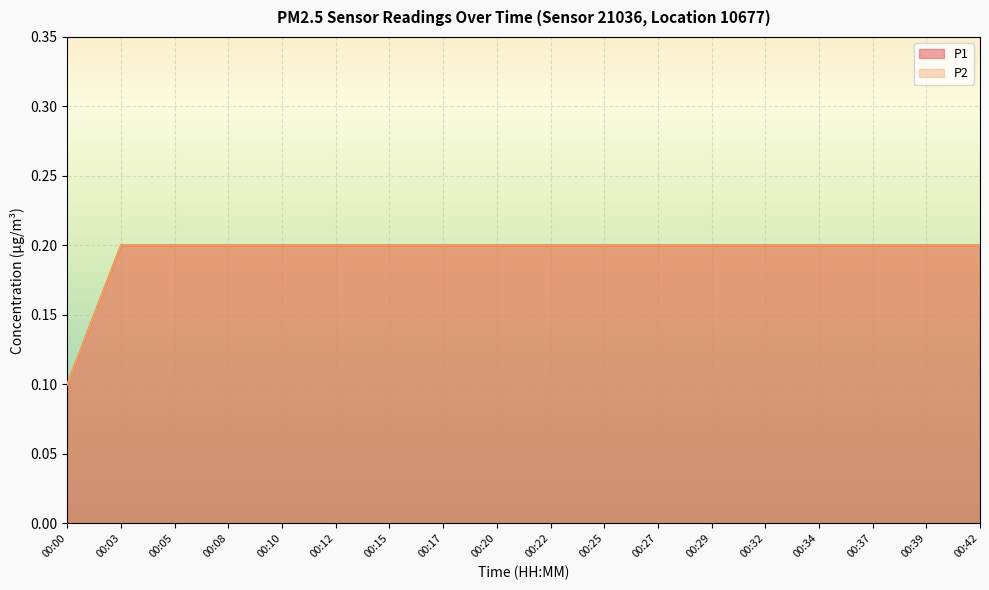

True or false: P1 and P2 cross at least once.

False